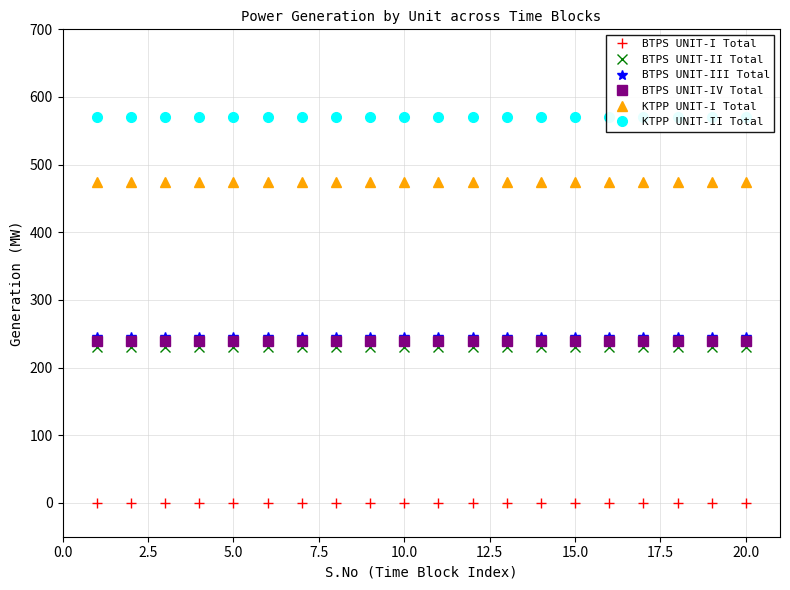

What is the average value of the KTPP UNIT-II Total series?

570